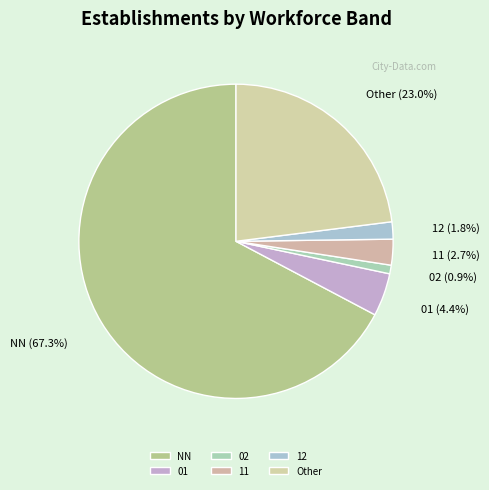

Which category has the smallest portion of the pie?

02